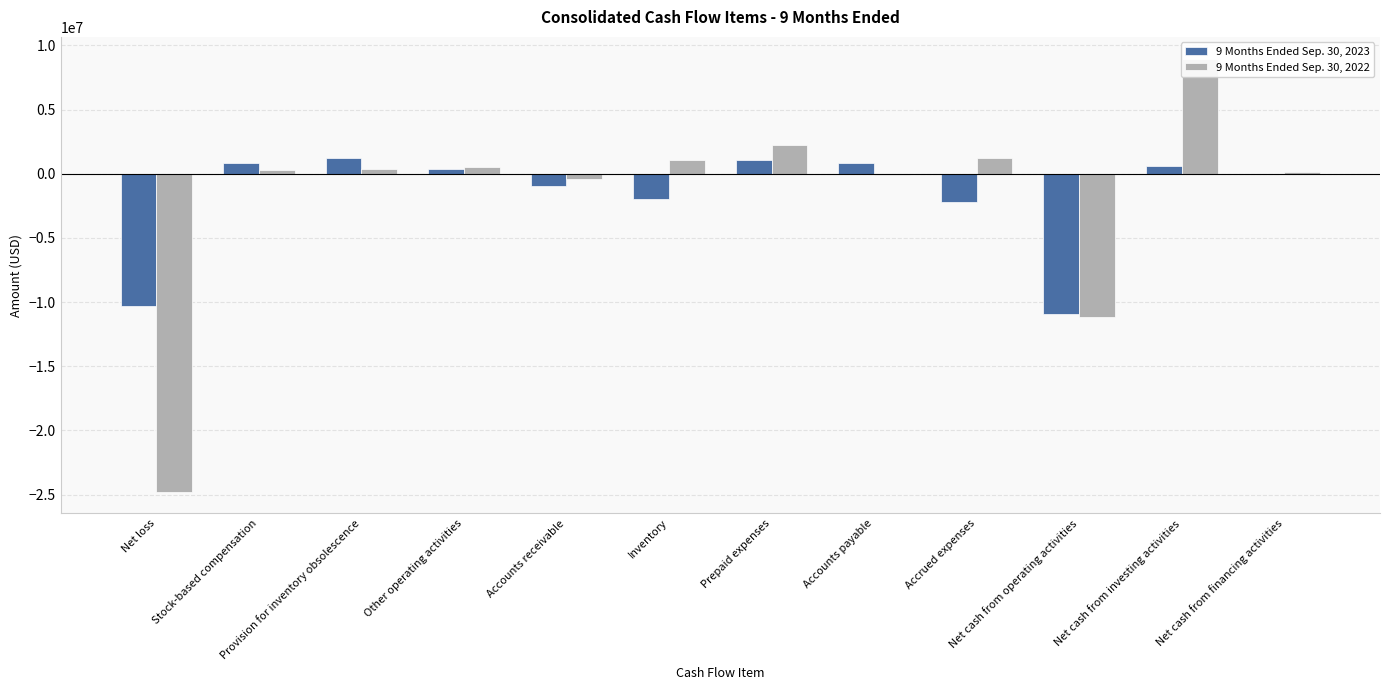

Rank the series by their maximum value, from highest to lowest.

9 Months Ended Sep. 30, 2022, 9 Months Ended Sep. 30, 2023